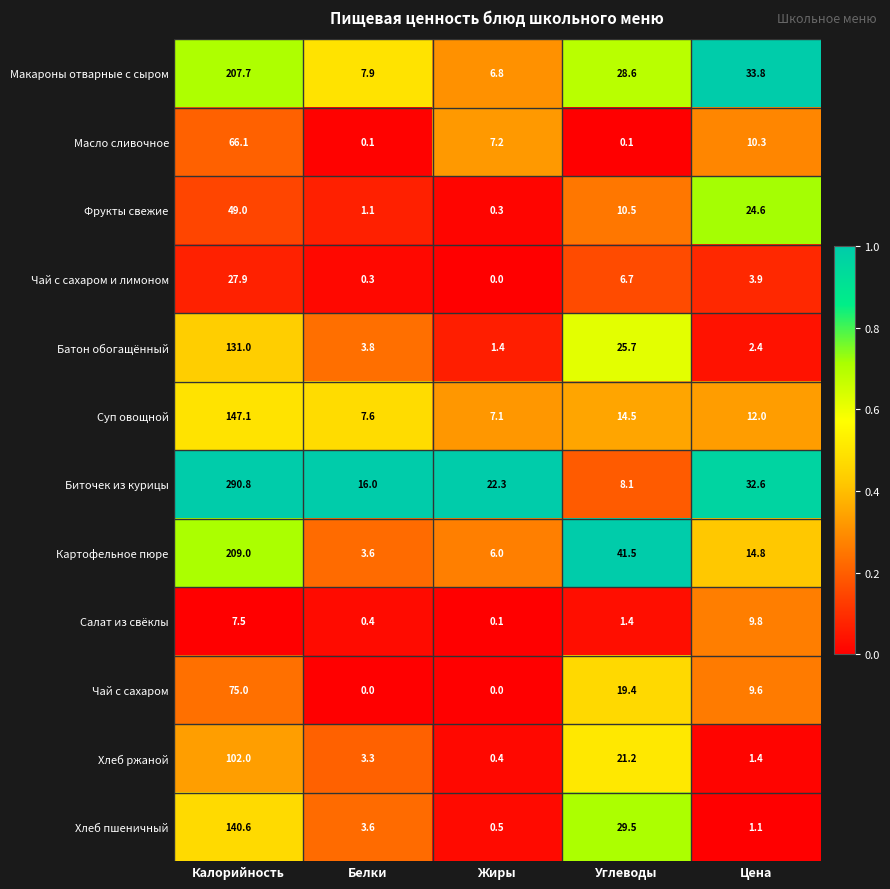

Which series has the largest total across all categories?

Биточек из курицы